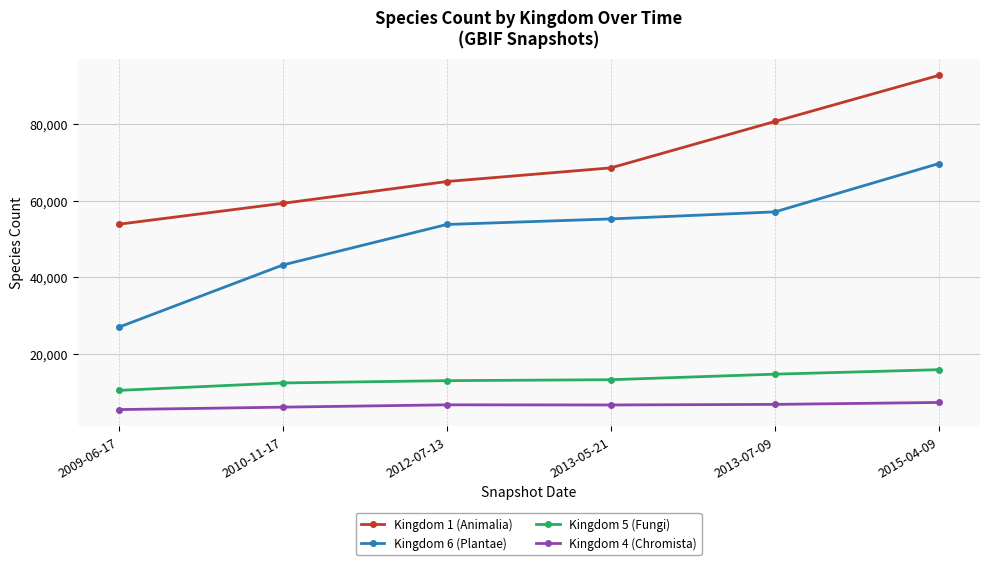

How many lines are shown in the chart?

4